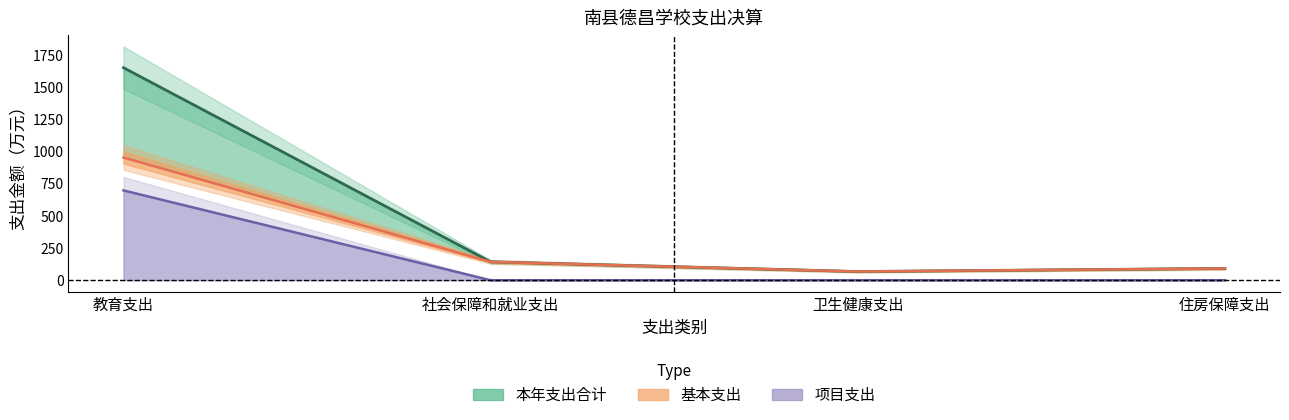

Which label corresponds to the smallest value in the chart?

社会保障和就业支出